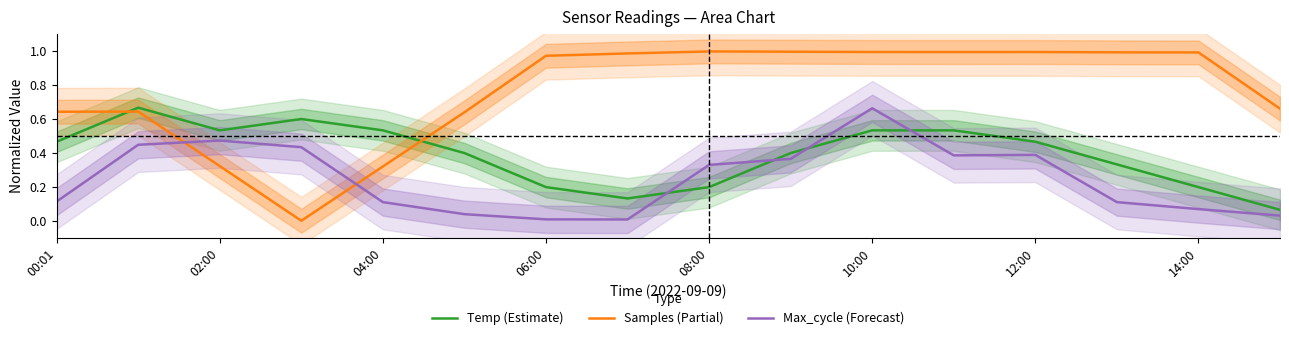

Rank the series by their maximum value, from highest to lowest.

Samples (Partial), Temp (Estimate), Max_cycle (Forecast)